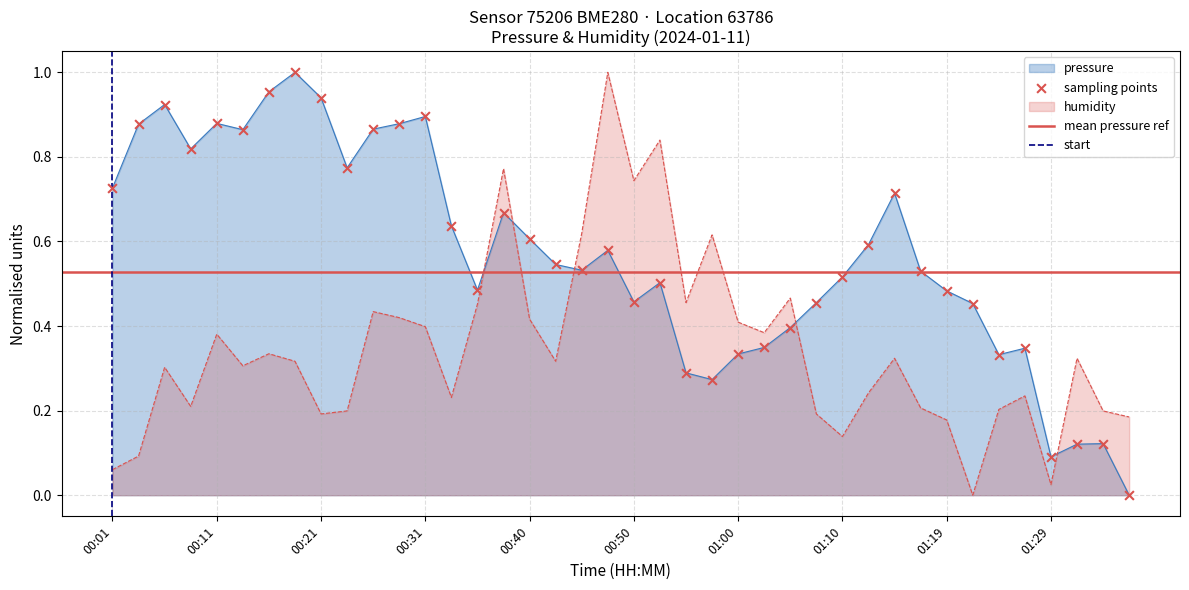

Which series contains the highest Y value?

pressure